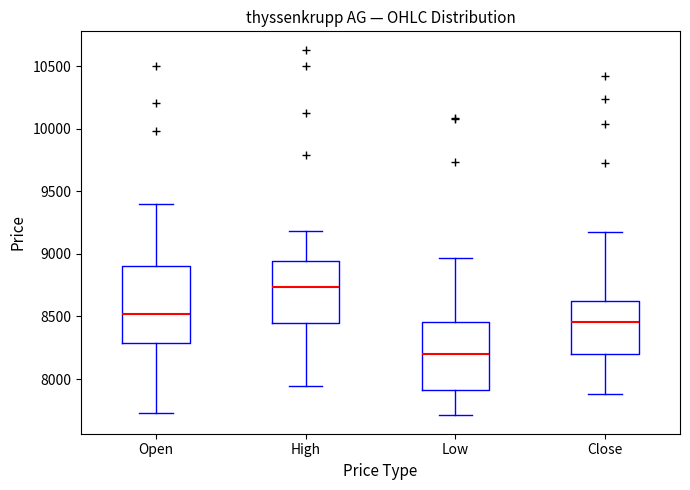

Which box has the lowest median line?

Low